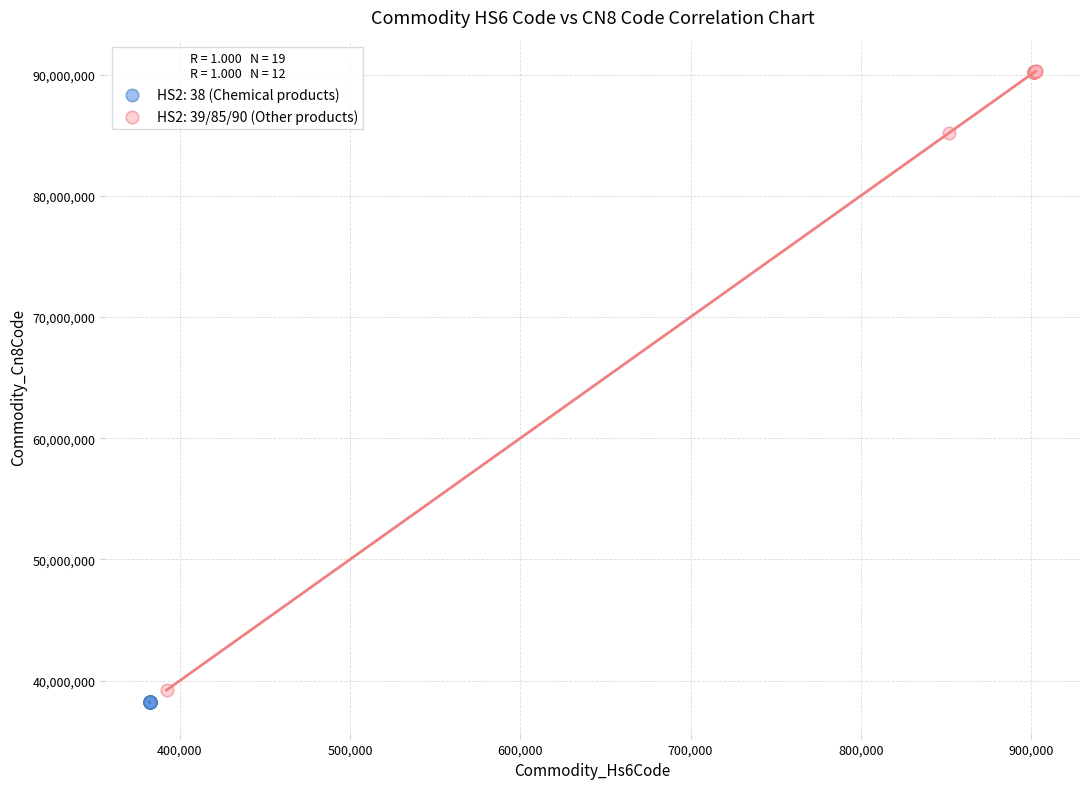

Which series reaches the maximum Y coordinate?

HS2: 39/85/90 (Other products)